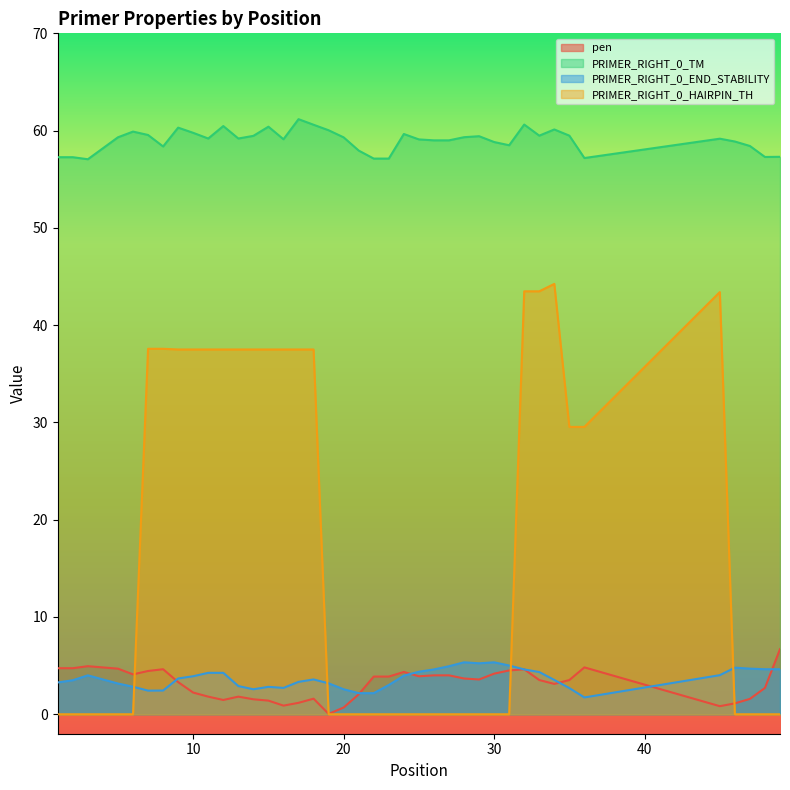

Where is the first local maximum for PRIMER_RIGHT_0_TM?

6